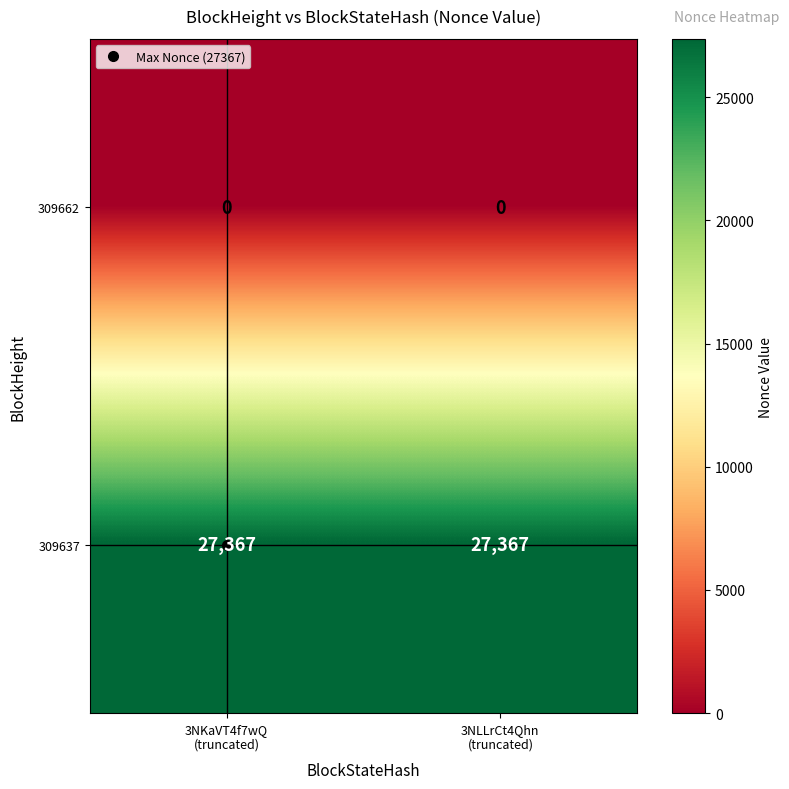

What is the sum of all 309637 values?

54734